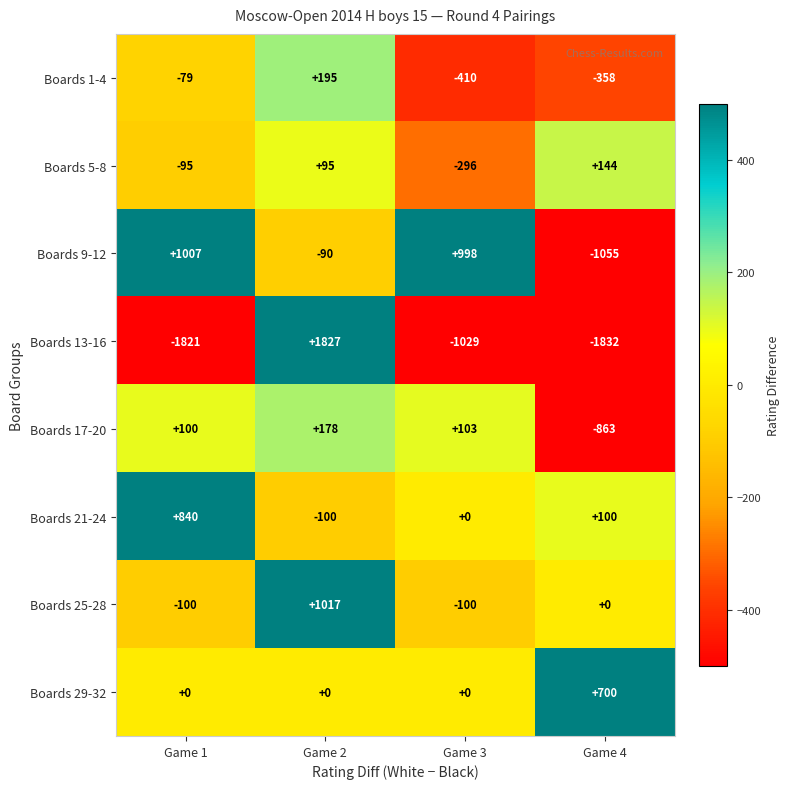

True or false: Boards 13-16 has a value of -1821 at Game 1.

True